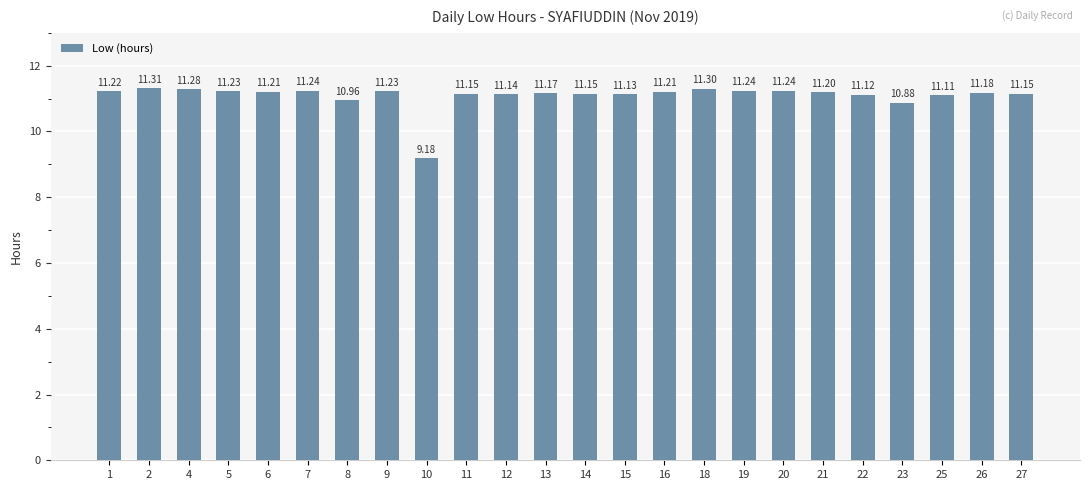

Reading left to right, extract all data points from this chart.

11.2	11.3	11.3	11.2	11.2	11.2	11.0	11.2	9.2	11.2	11.1	11.2	11.2	11.1	11.2	11.3	11.2	11.2	11.2	11.1	10.9	11.1	11.2	11.2